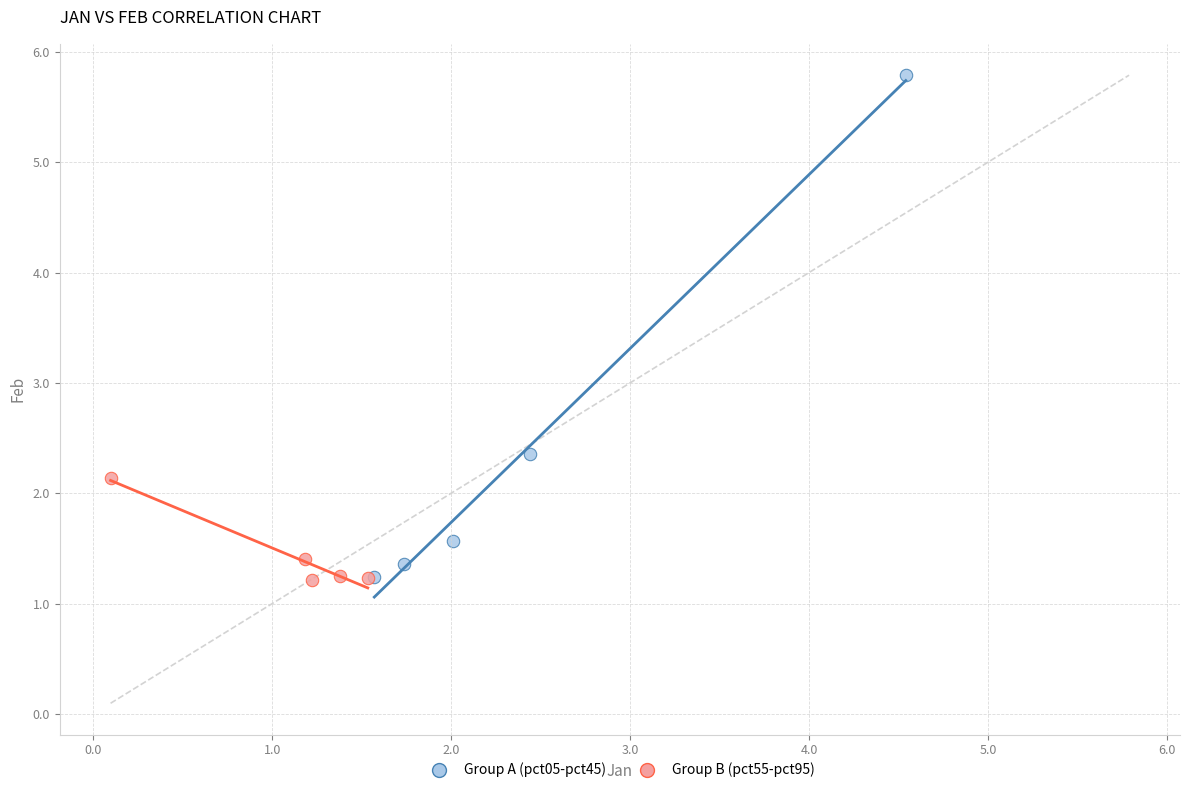

Which series contains the highest Y value?

Group A (pct05-pct45)